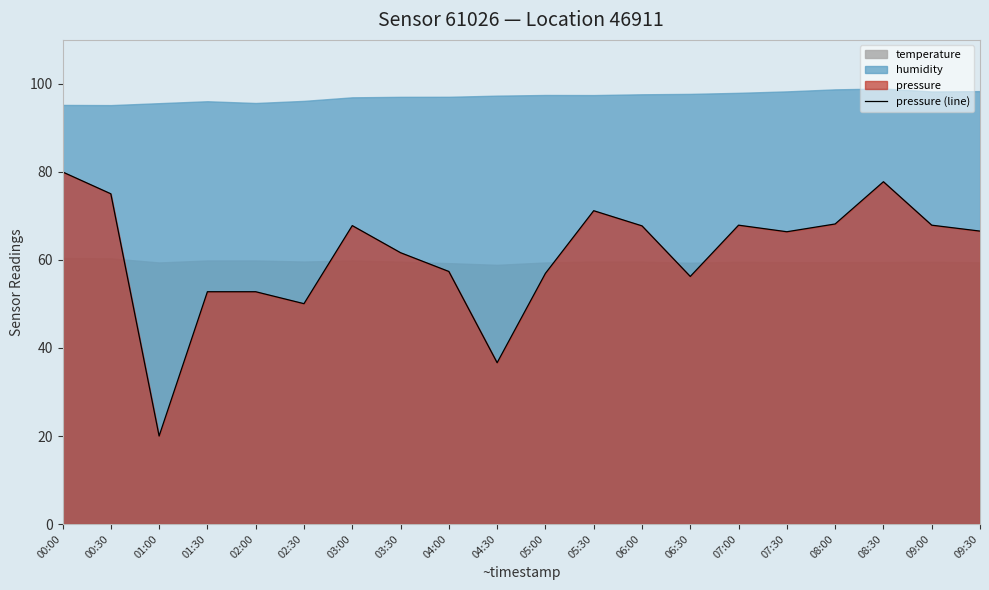

What is the difference between the maximum and minimum values?

60.0